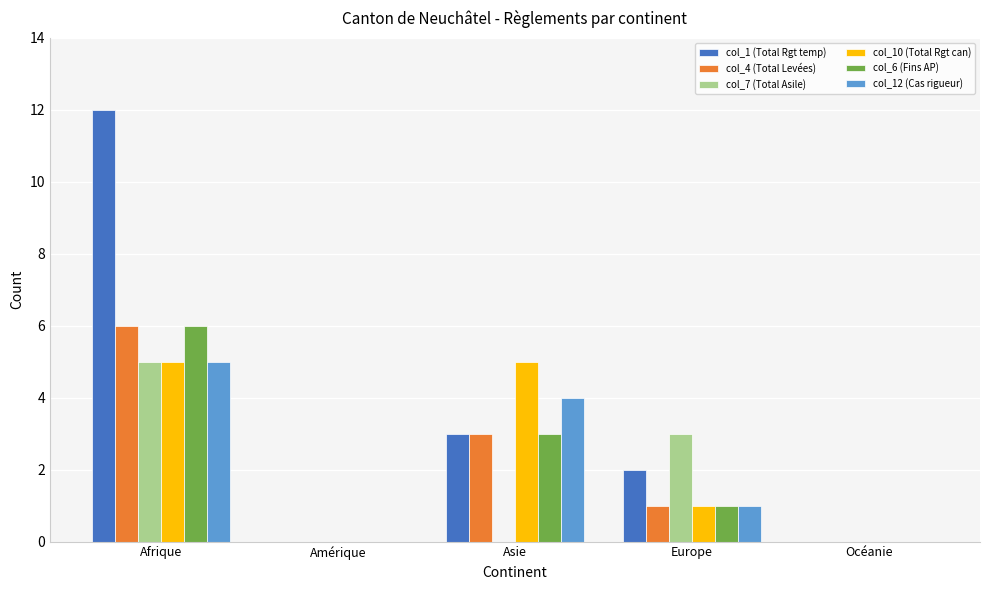

What is the average value of the col_6 (Fins AP) series?

2